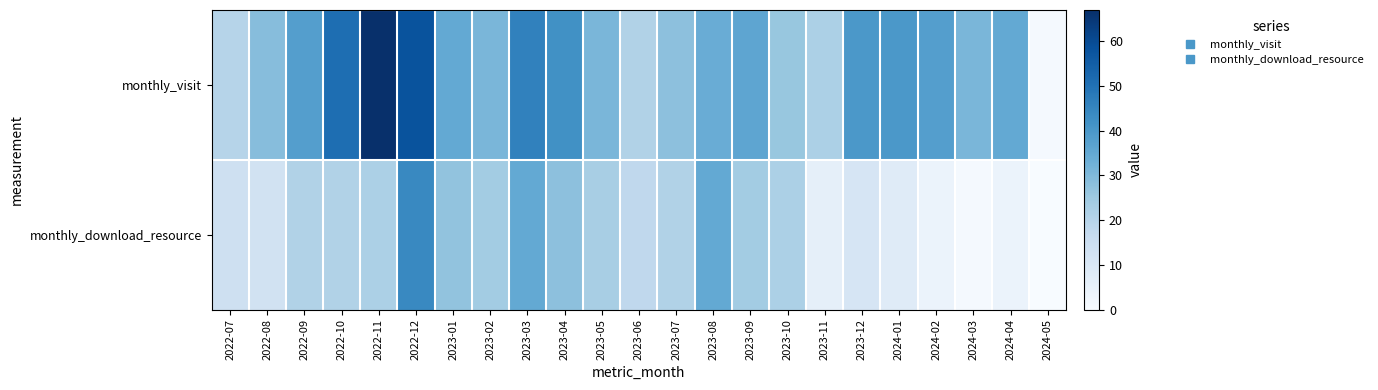

Reading left to right, list all the values displayed in this chart.

monthly_visit: 2022-07=20	2022-08=29	2022-09=38	2022-10=51	2022-11=67	2022-12=58	2023-01=35	2023-02=31	2023-03=46	2023-04=42	2023-05=31	2023-06=21	2023-07=28	2023-08=34	2023-09=36	2023-10=26	2023-11=22	2023-12=40	2024-01=40	2024-02=38	2024-03=31	2024-04=35	2024-05=1
monthly_download_resource: 2022-07=14	2022-08=13	2022-09=21	2022-10=21	2022-11=22	2022-12=44	2023-01=27	2023-02=24	2023-03=35	2023-04=28	2023-05=23	2023-06=18	2023-07=21	2023-08=35	2023-09=24	2023-10=22	2023-11=6	2023-12=11	2024-01=8	2024-02=4	2024-03=1	2024-04=4	2024-05=0